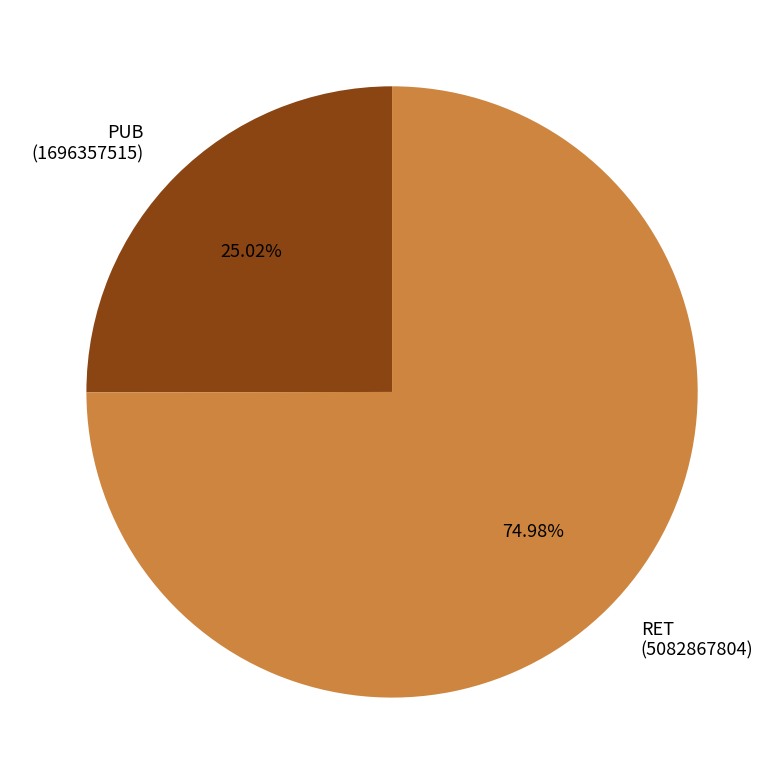

Approximately how many times larger is the value at PUB (1696357515) compared to RET (5082867804)?

0.3